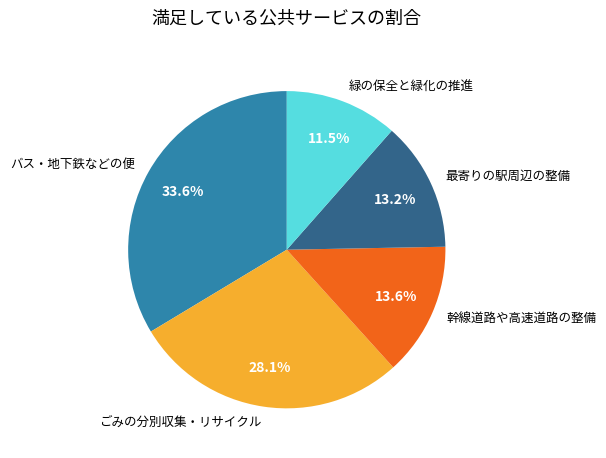

Count the number of slices in the pie.

5